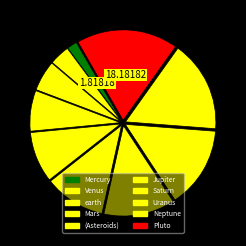

Rank the categories by value from highest to lowest.

Pluto, Neptune, Uranus, Saturn, Jupiter, (Asteroids), Mars, earth, Venus, Mercury